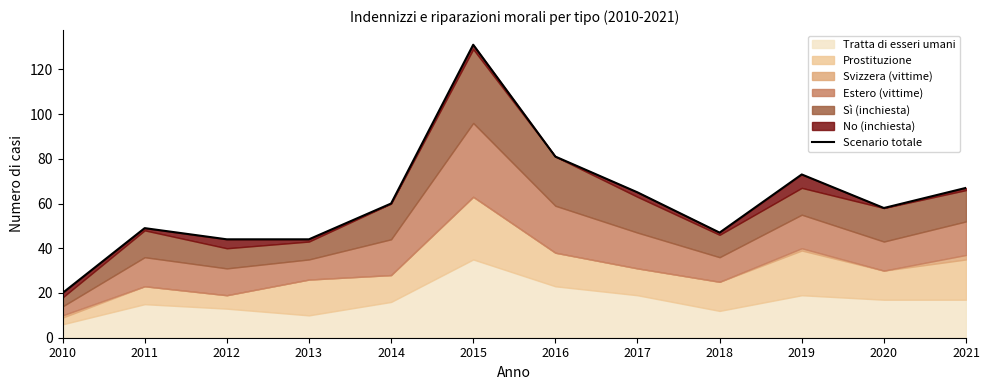

What is the difference between the values at 2010 and 2021?

47